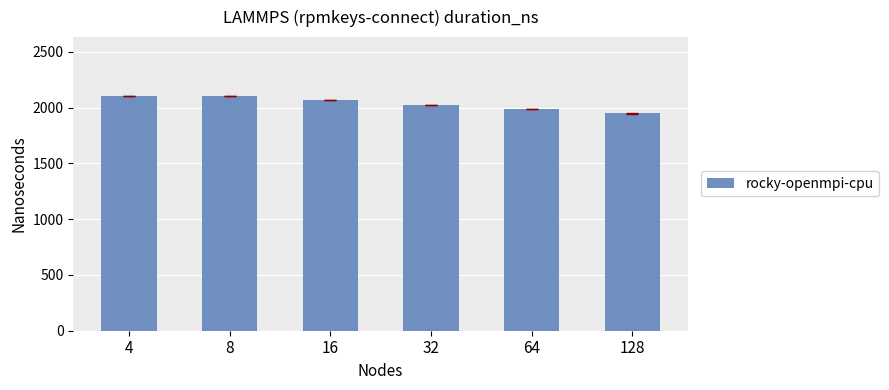

What is the approximate value at 8?

2102.5